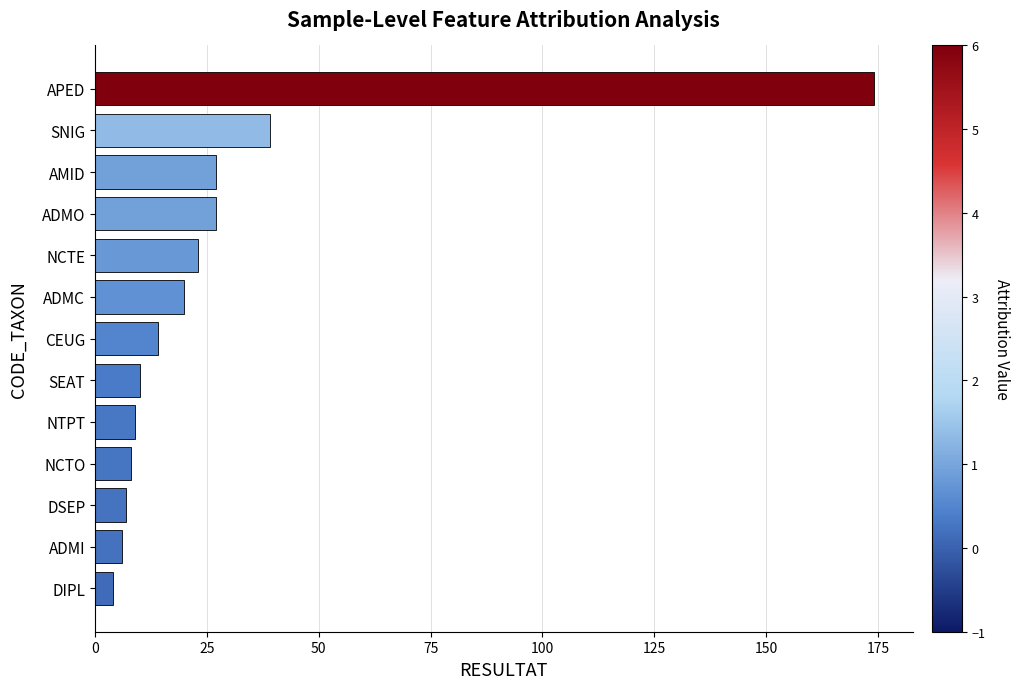

How many values are below 14?

6